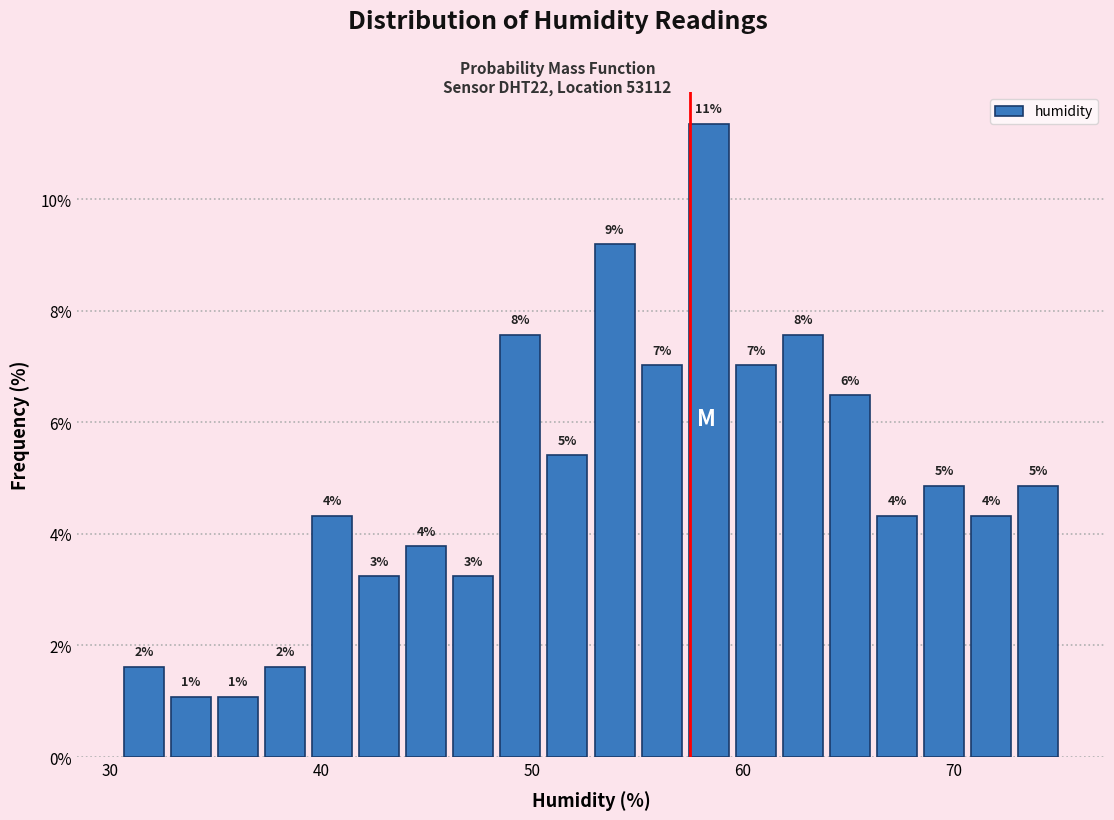

Read against the x-axis, roughly where is the centre of the tallest bar?

58